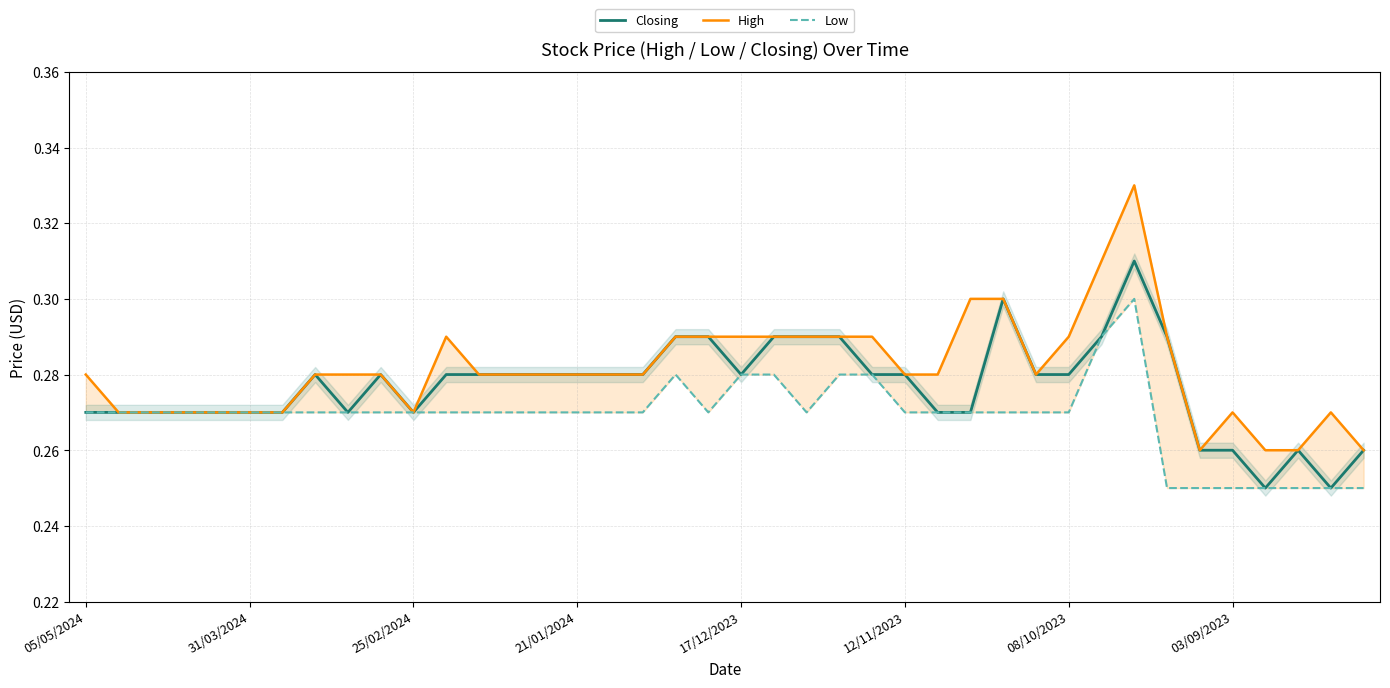

What position from the left is 17/12/2023?

21